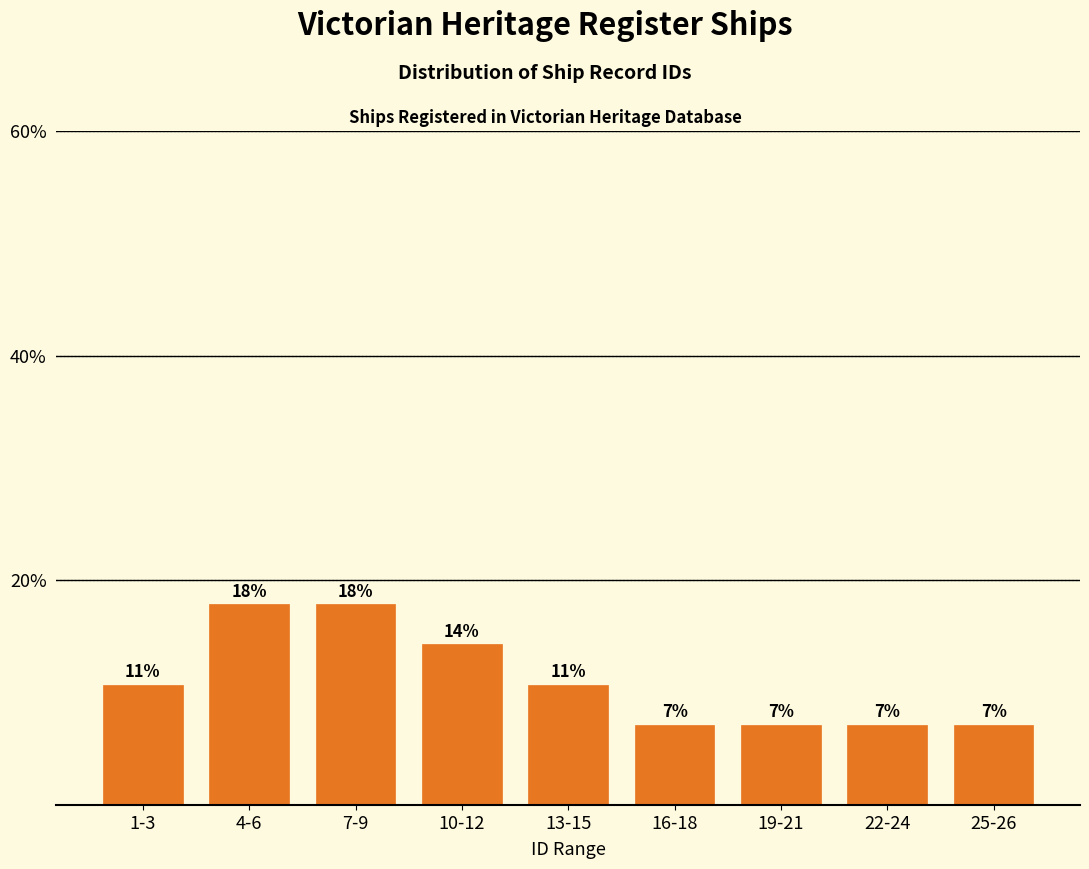

Does the chart contain any negative values?

No